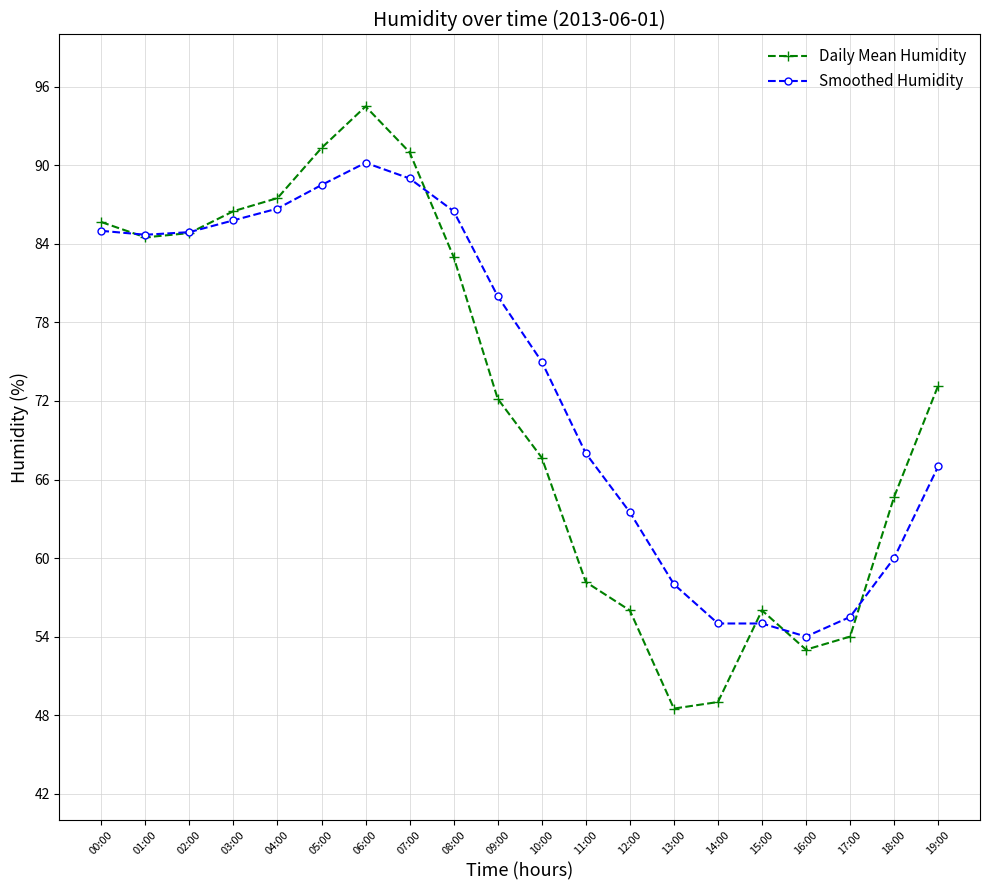

Which series has the largest range (max minus min)?

Daily Mean Humidity